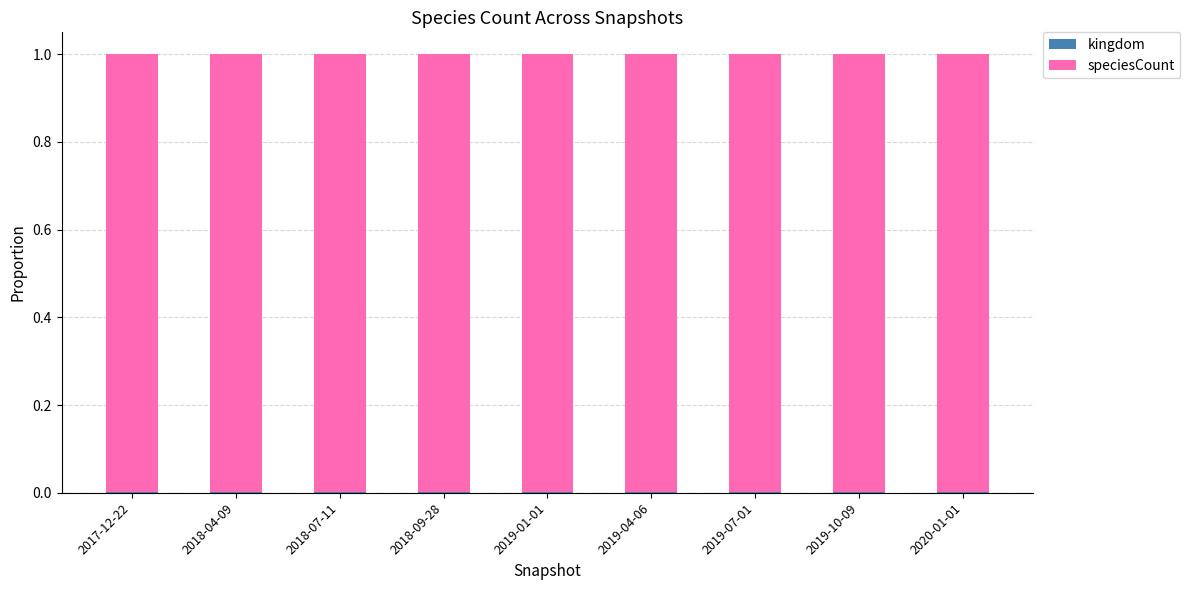

What is the total value across all series at 2017-12-22?

1.0